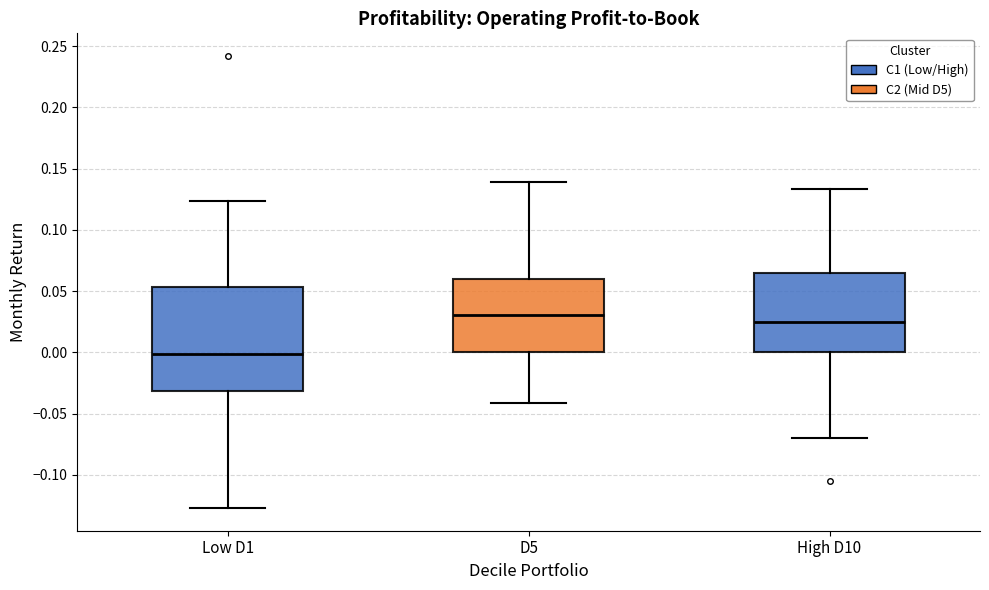

Which box's median line is the lowest?

Low D1